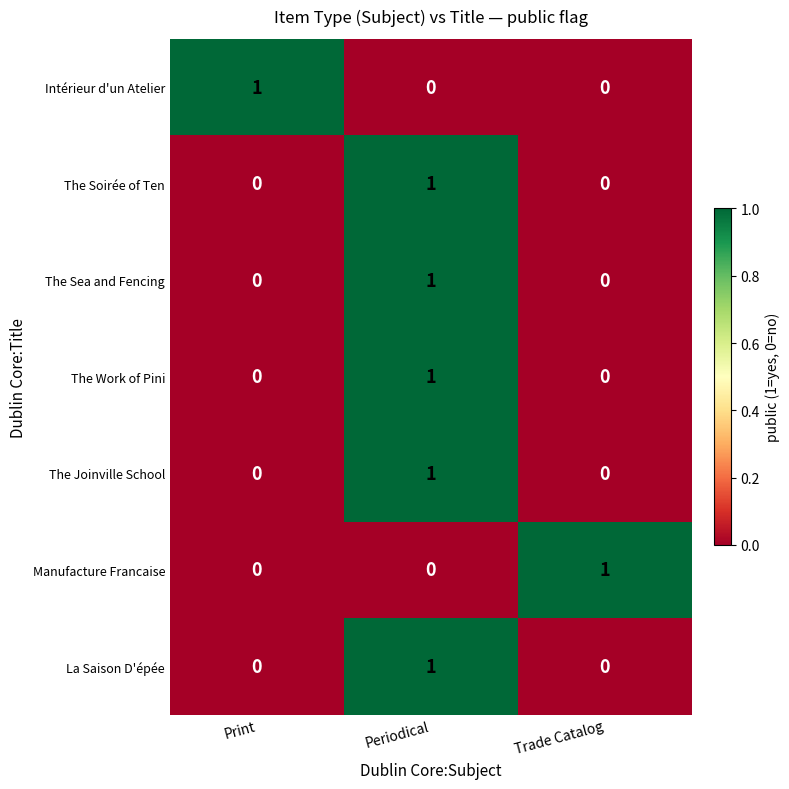

Is it true that Intérieur d'un Atelier equals 1 at Trade Catalog?

False